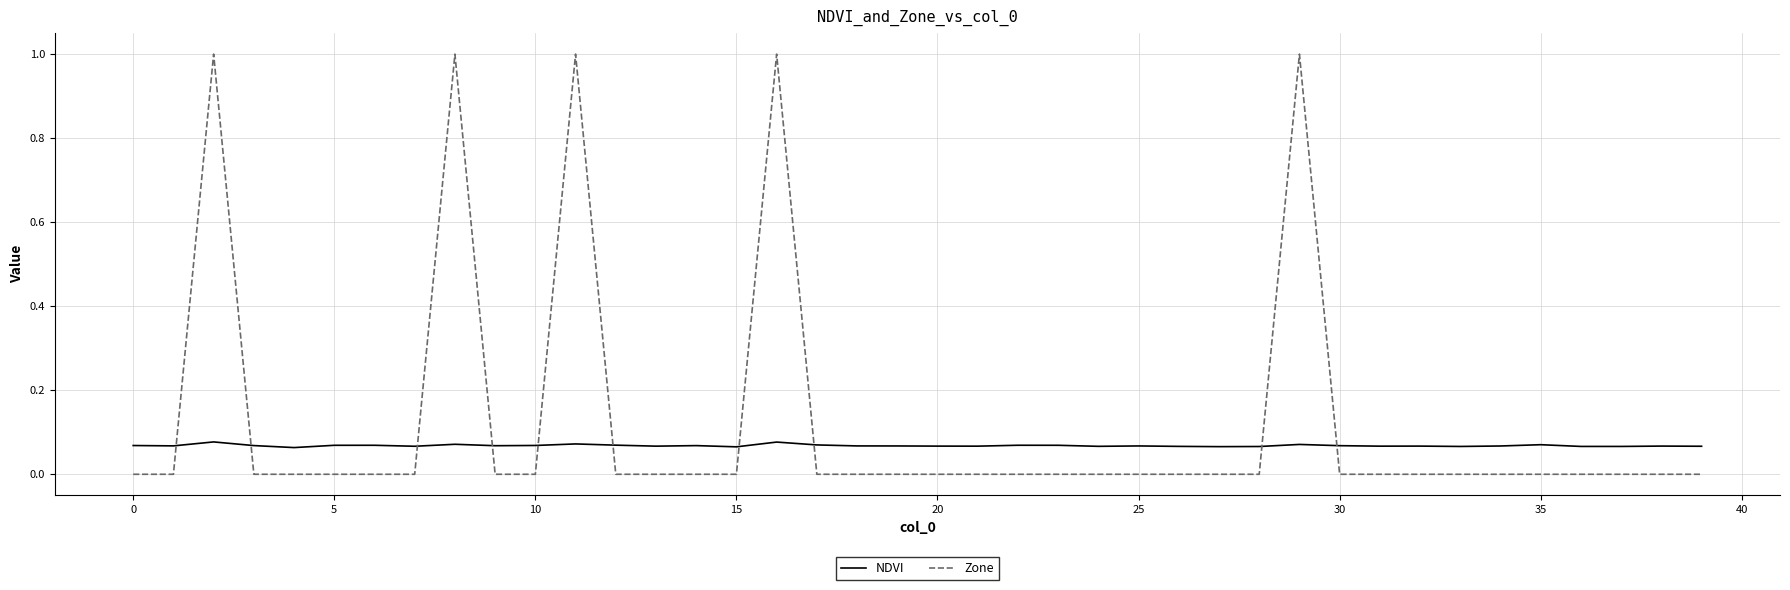

What is the maximum value shown in the chart?

1.0